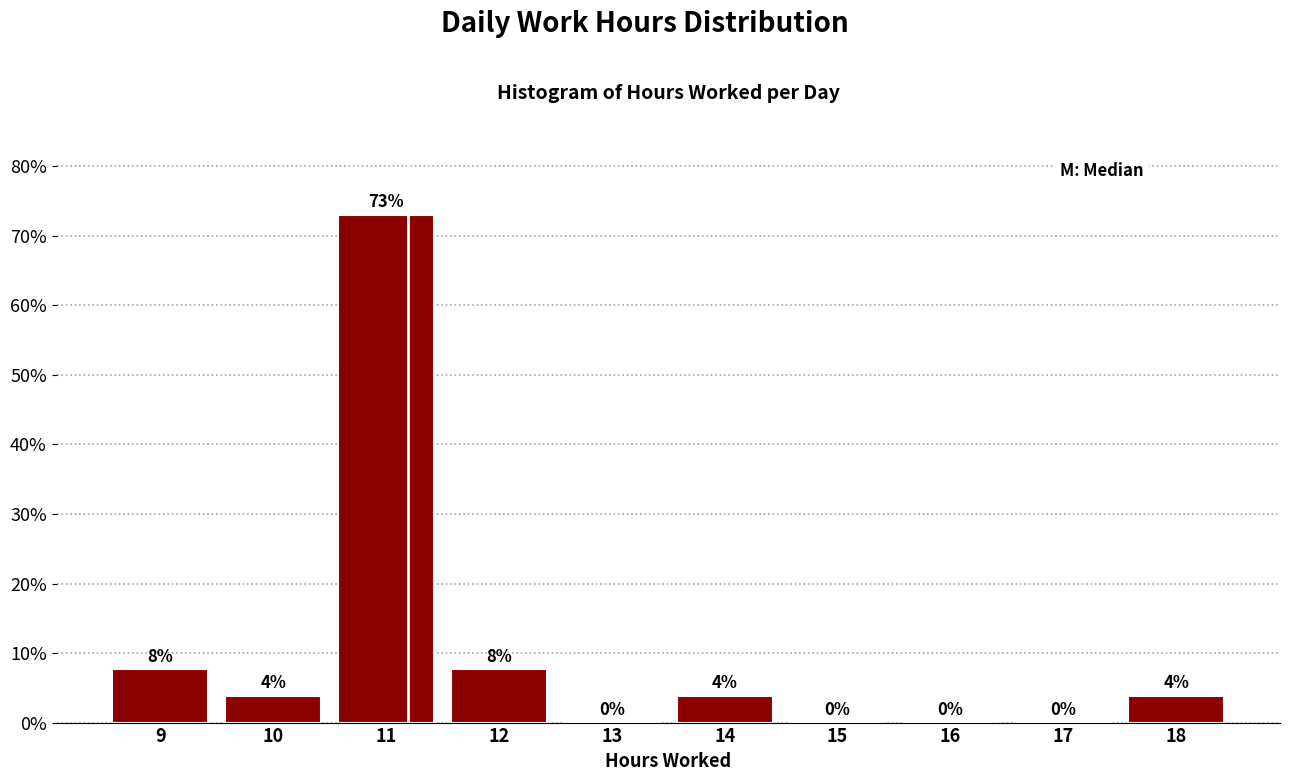

Which has a higher value, 13 or 10?

10